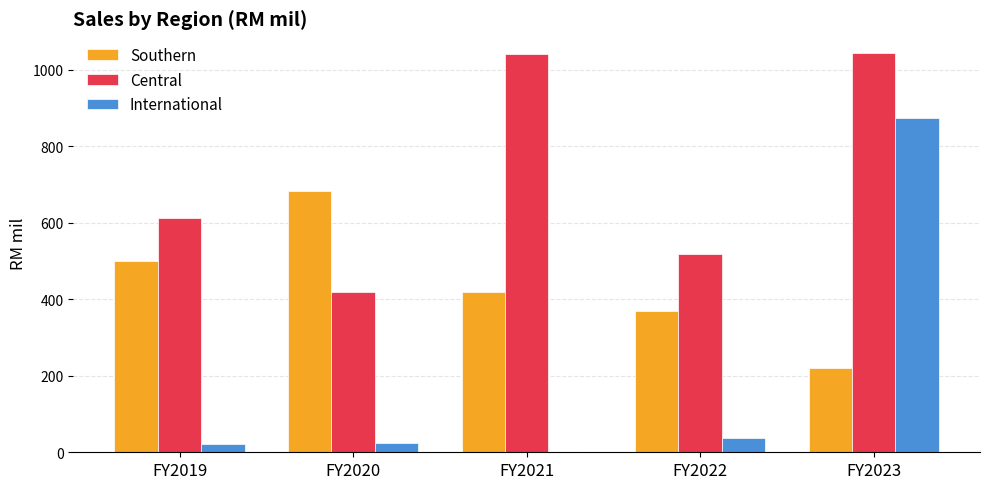

The Southern series shows 684.0 at FY2020. True or false?

True